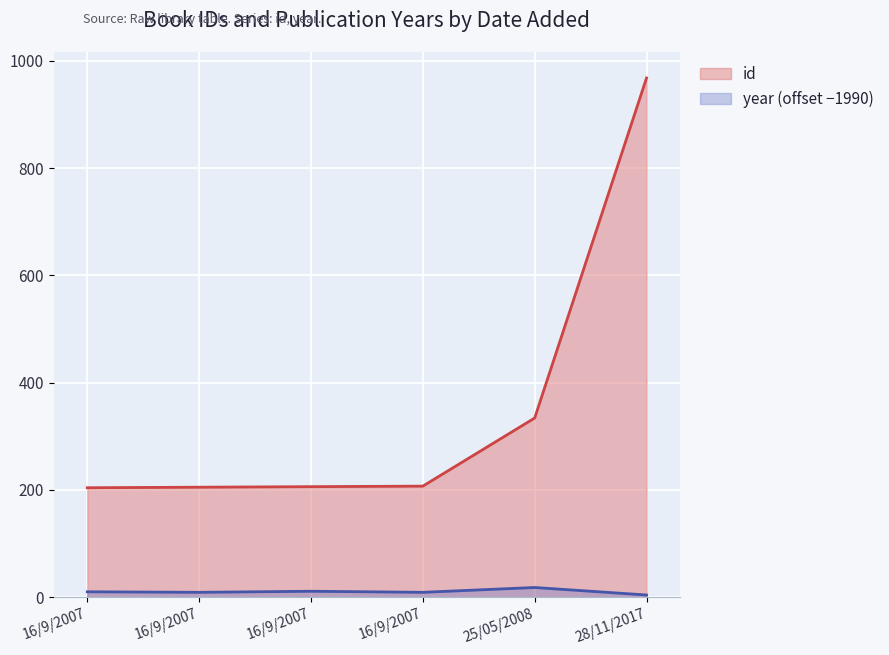

True or false: year has a value of 10 at 16/9/2007.

True